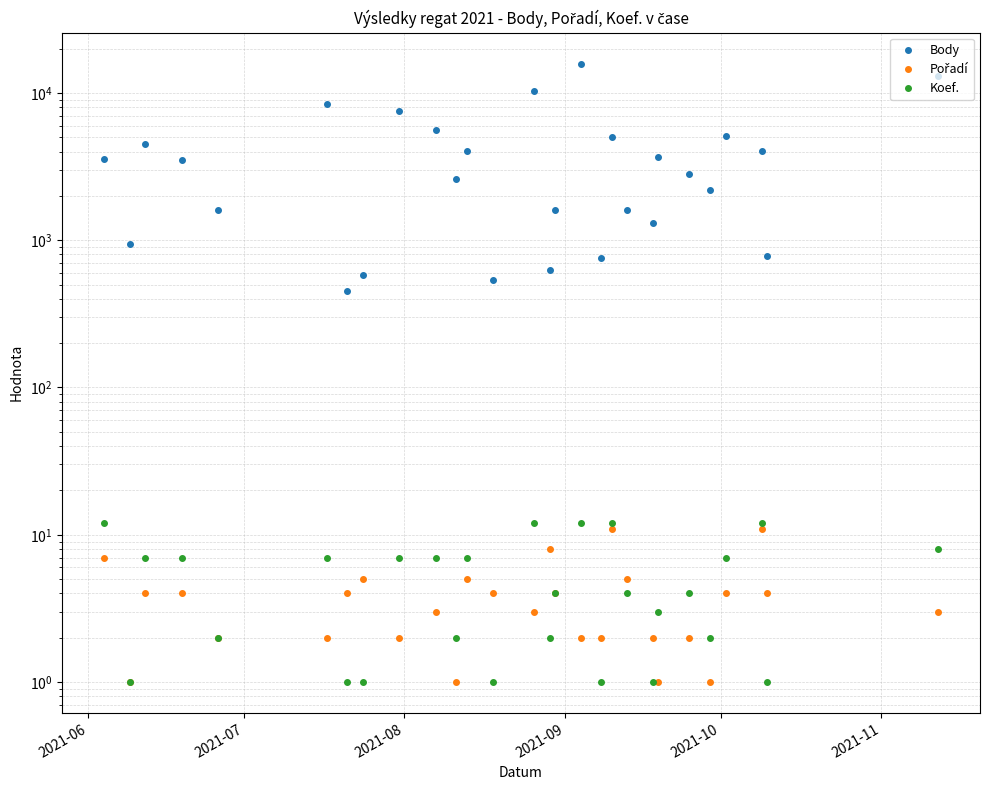

Where do Koef. and Pořadí first cross each other?

2021-06 and 2021-07